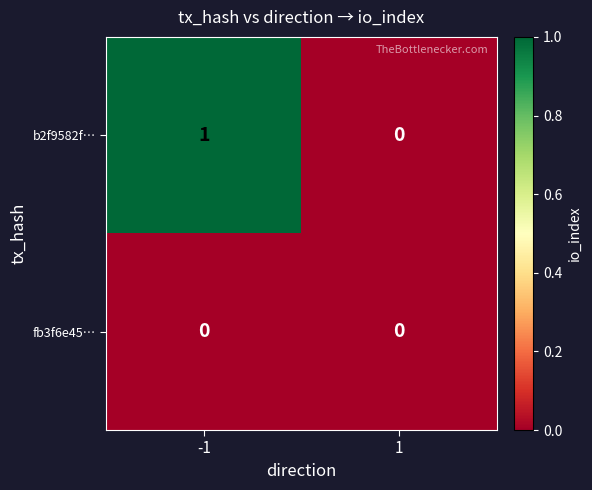

At which category is the sum across all series the highest?

-1